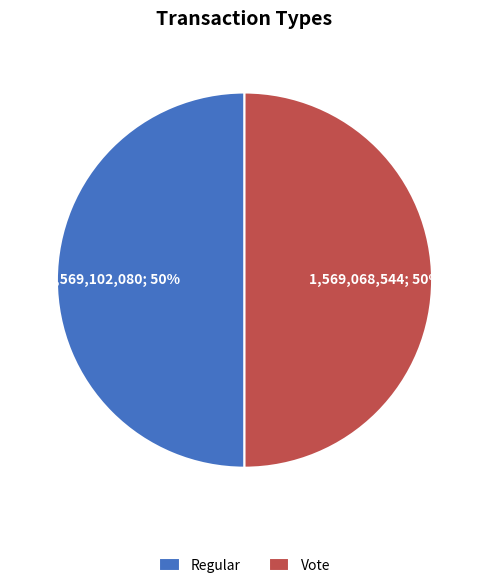

Is it true that Regular is 62% of the pie?

False